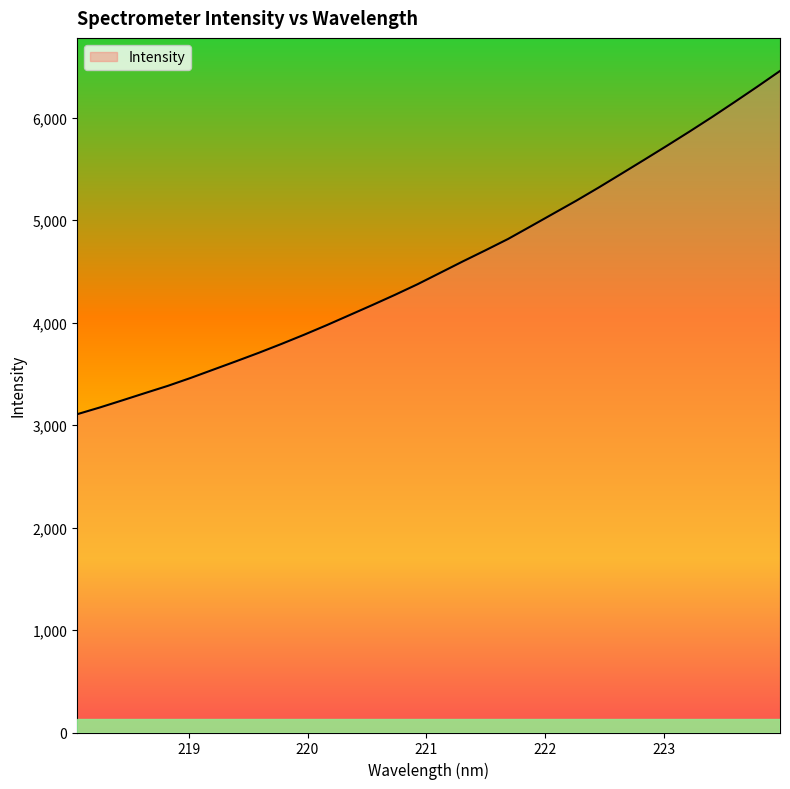

What is the minimum value shown in the chart?

3106.6